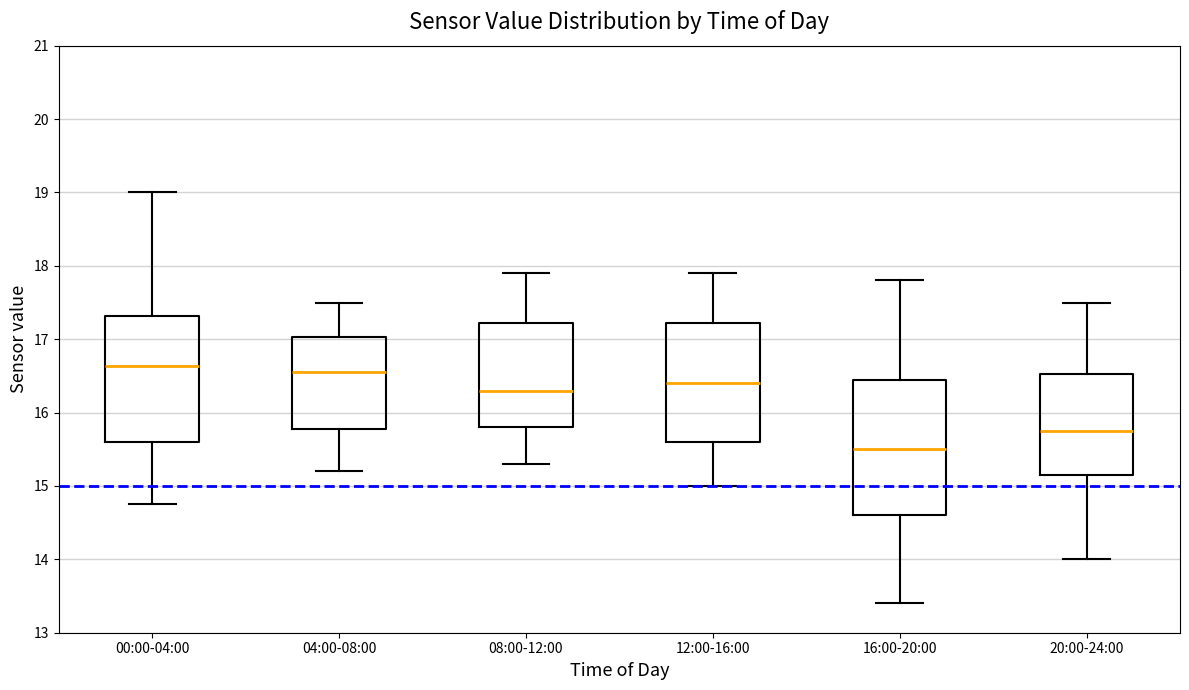

Where does the median line of the box for 12:00-16:00 sit on the y-axis? The values are not printed on the chart, so give them approximately, as read against the axis.

16.4